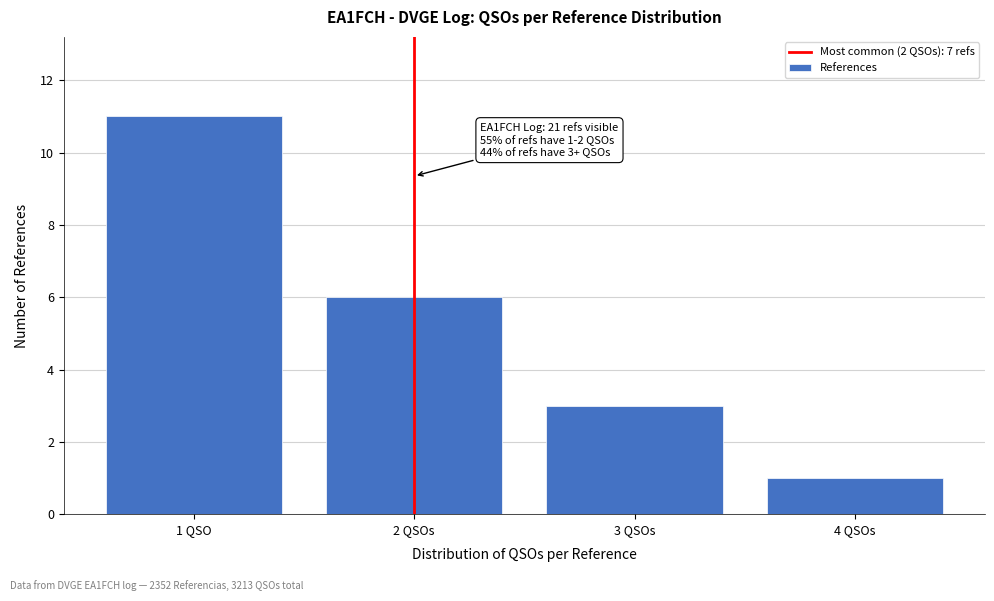

Reading right to left, list all the values displayed in this chart.

4 QSOs=1	3 QSOs=3	2 QSOs=6	1 QSO=11